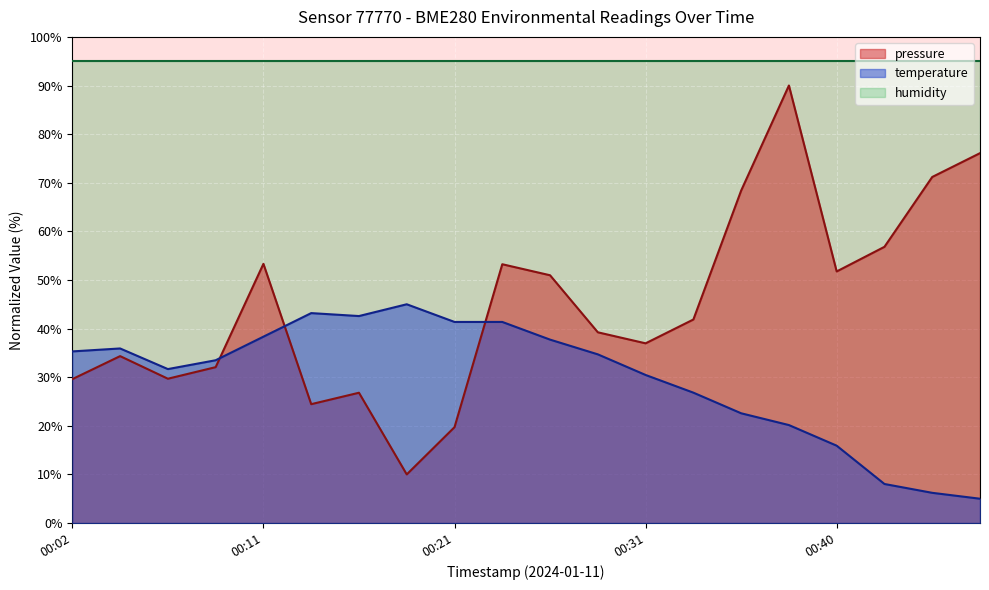

At how many categories does at least one series exceed 66?

20